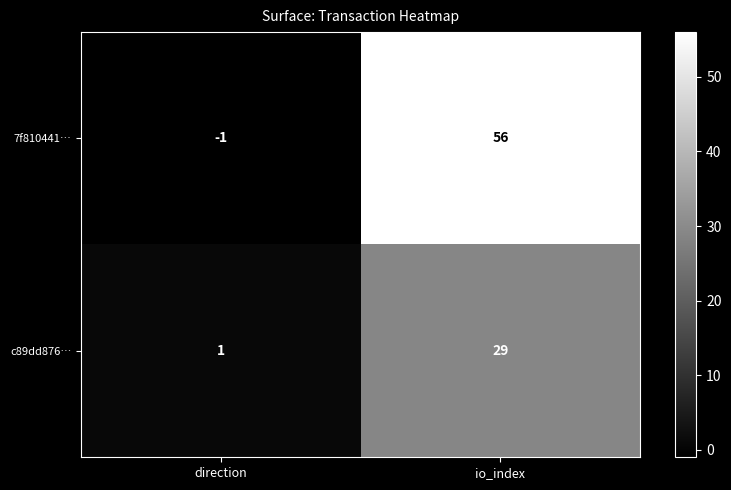

Reading left to right, extract all data points from this chart.

7f810441…: direction=-1	io_index=56
c89dd876…: direction=1	io_index=29